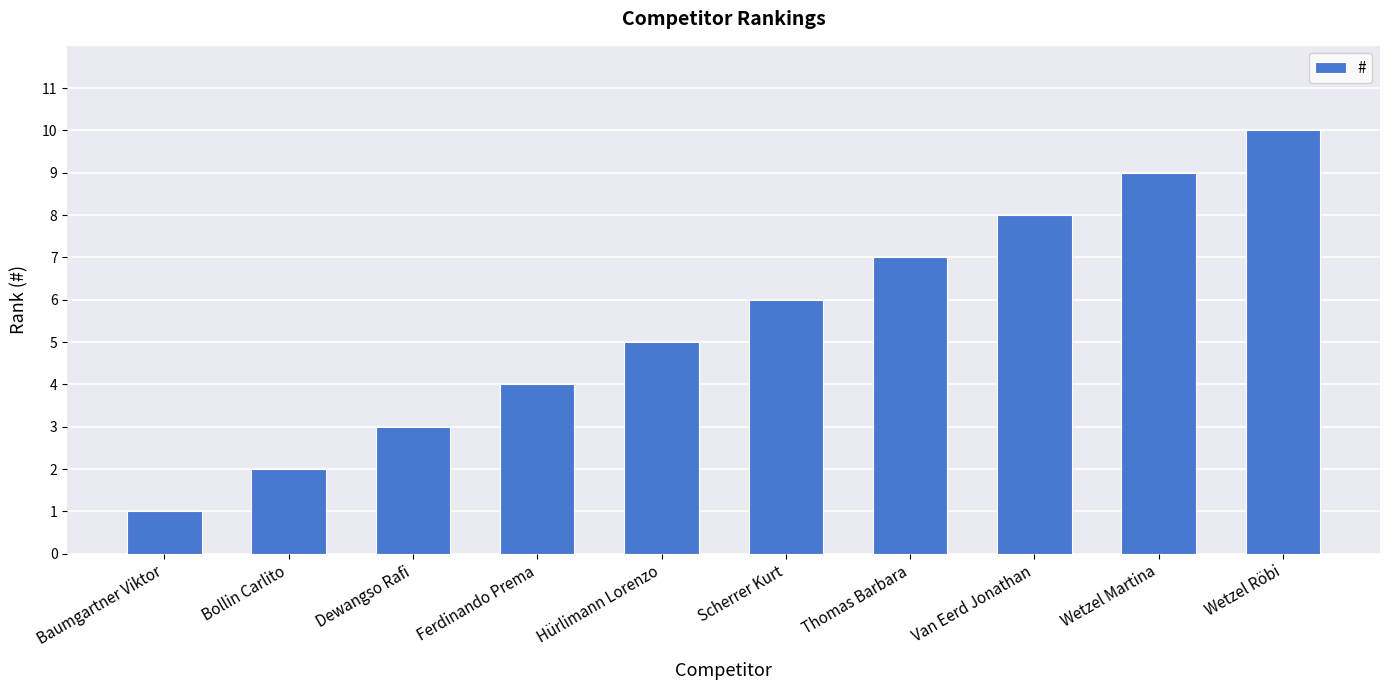

What is the difference between the values at Baumgartner Viktor and Hürlimann Lorenzo?

4